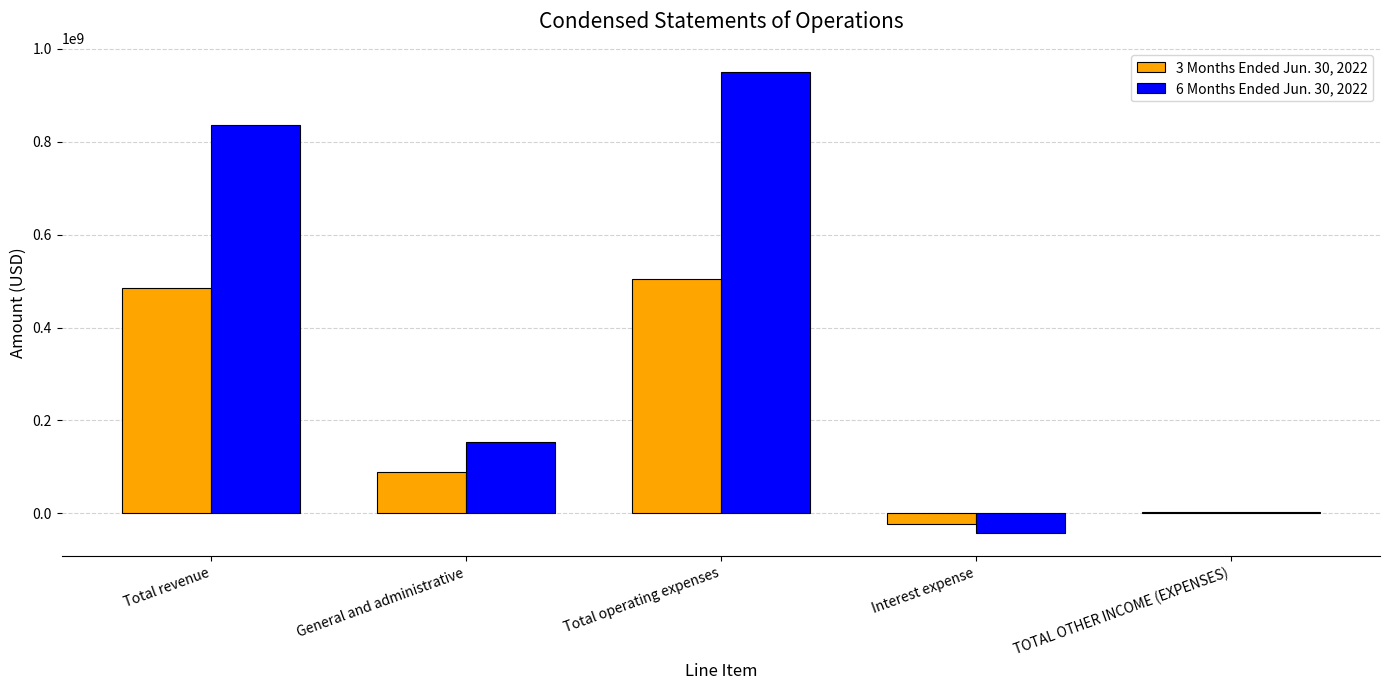

Which series has the widest spread of values?

6 Months Ended Jun. 30, 2022